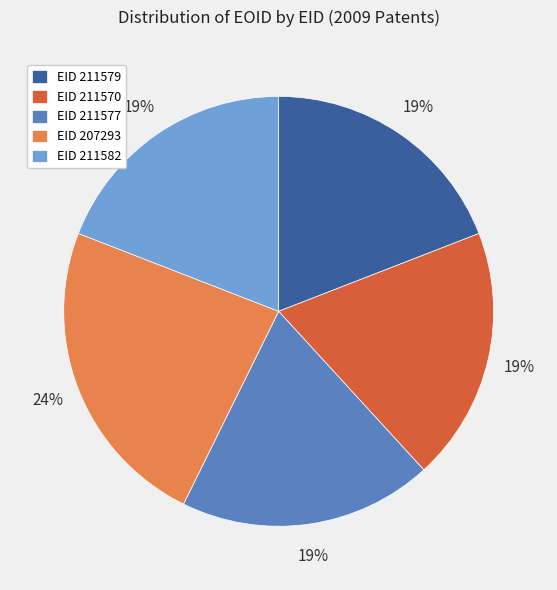

Between EID 207293 and EID 211570, which is larger?

EID 207293